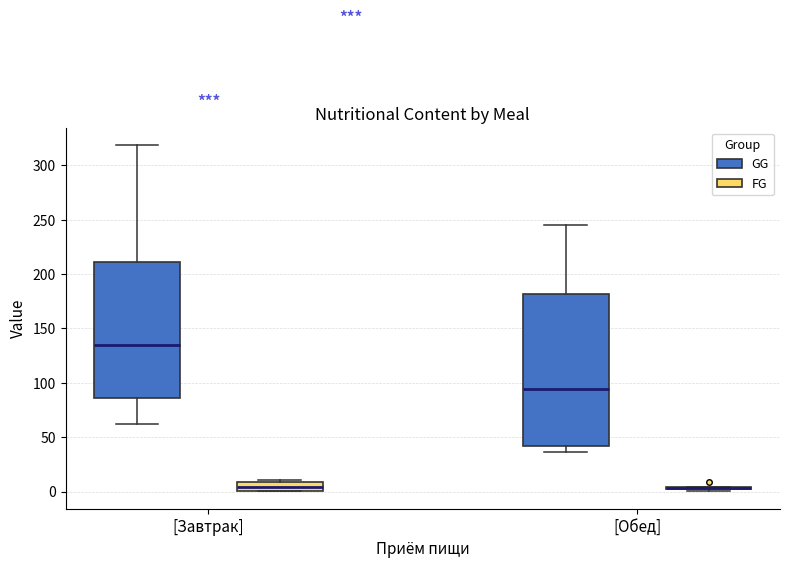

Comparing the boxes themselves (not the whiskers), which one is the tallest?

[Обед] (GG)